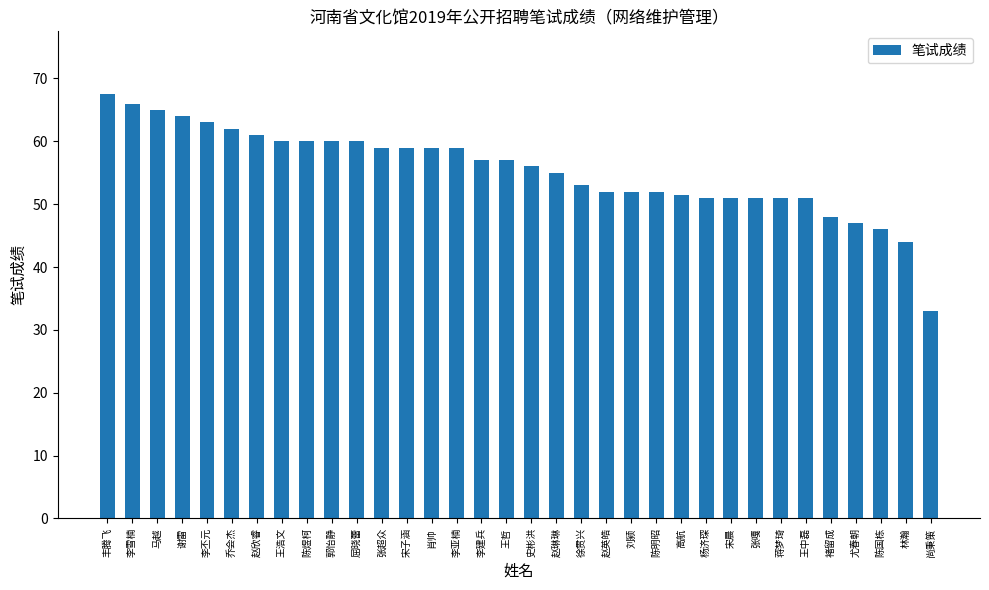

Is it true that the value at 陈明昭 is 92.9?

False